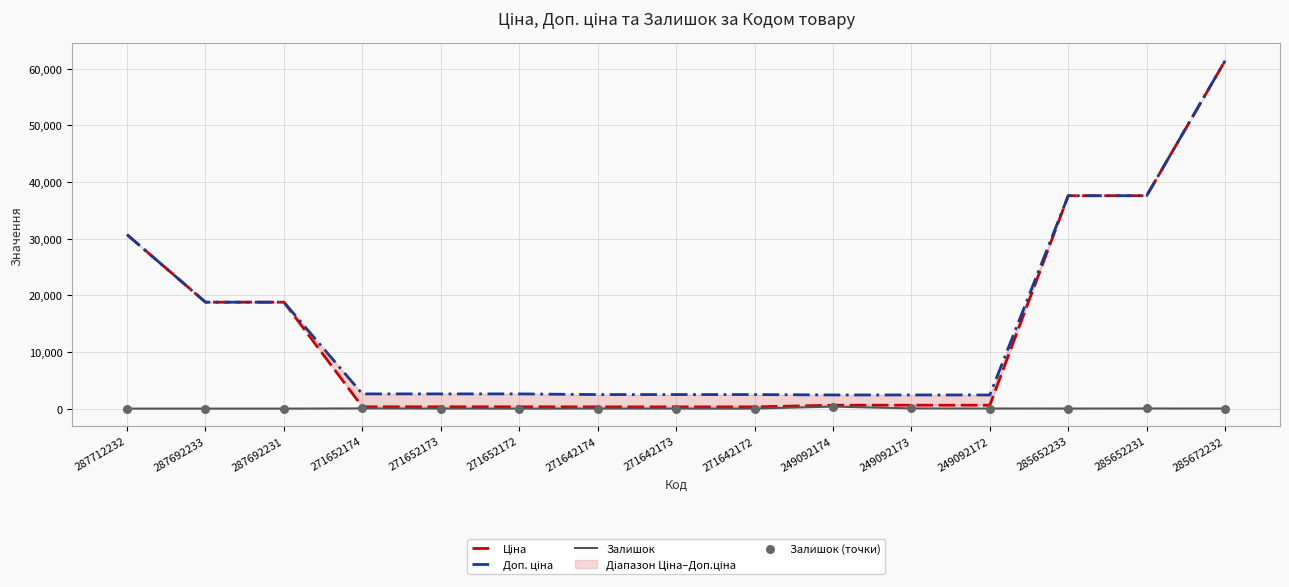

True or false: Залишок has a value of 22 at 249092172.

True